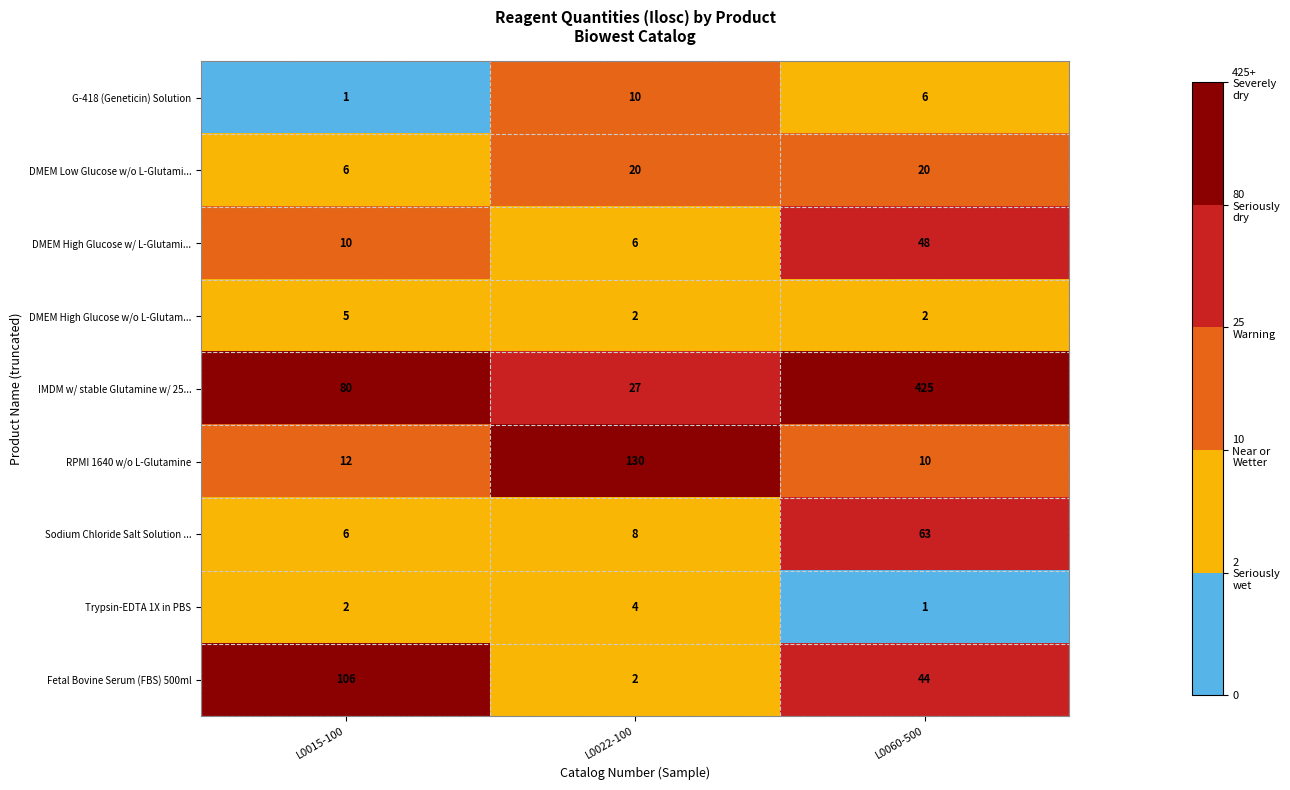

What is the highest value of the Sodium Chloride Salt Solution ... series?

63